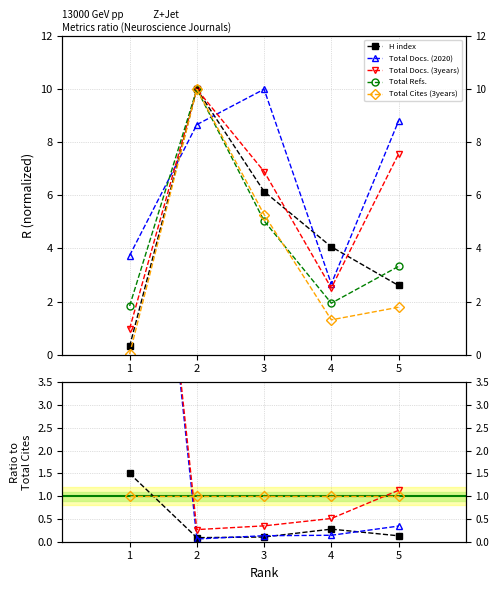

What are all the series names shown in the legend?

H index, Total Docs. (2020), Total Docs. (3years), Total Refs., Total Cites (3years)